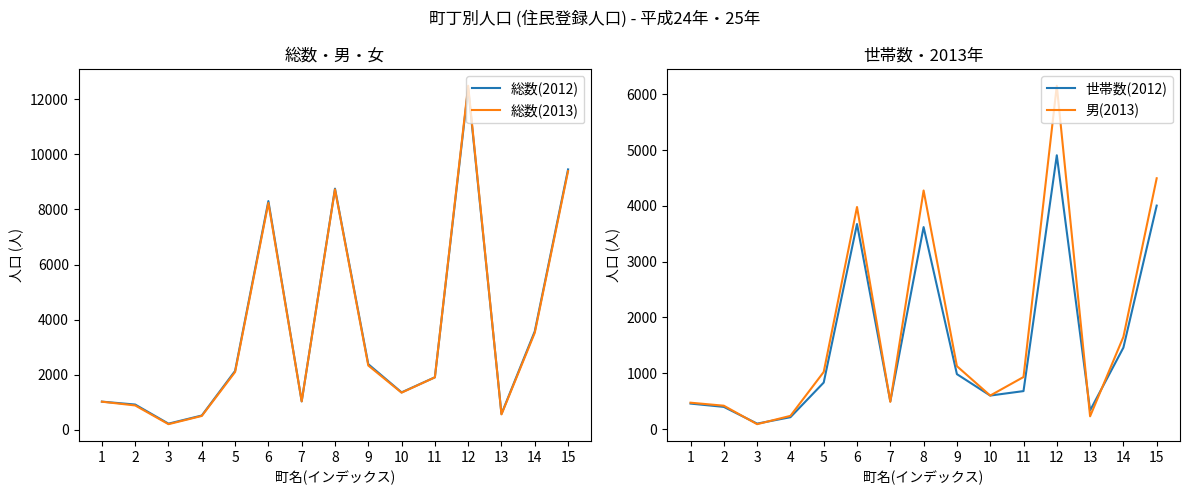

What is the total value across all series at 7?

3044